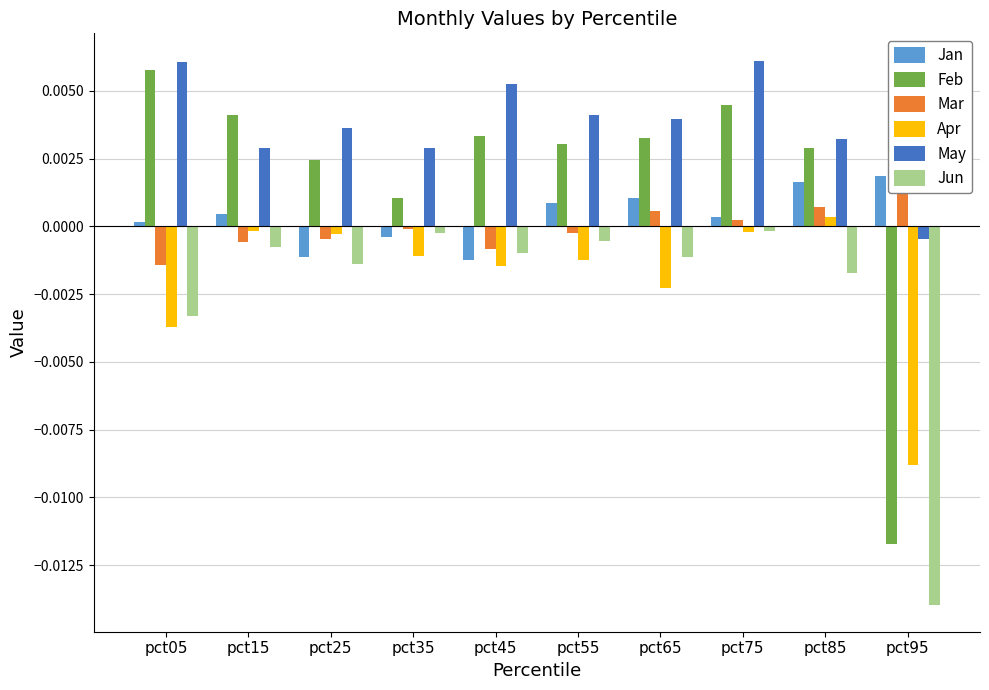

Which series has the largest total across all categories?

May